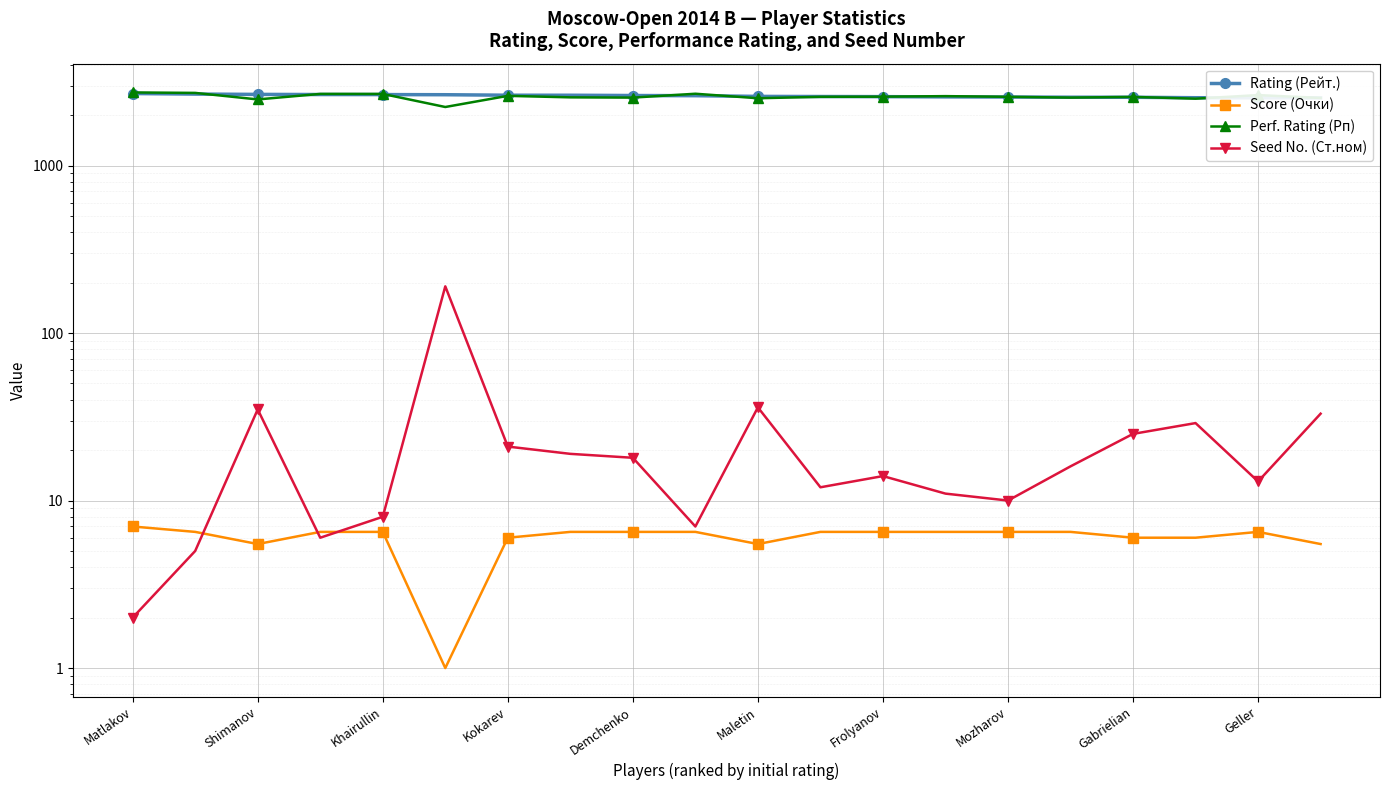

Where does the Rating (Рейт.) series first go above 2611?

Matlakov